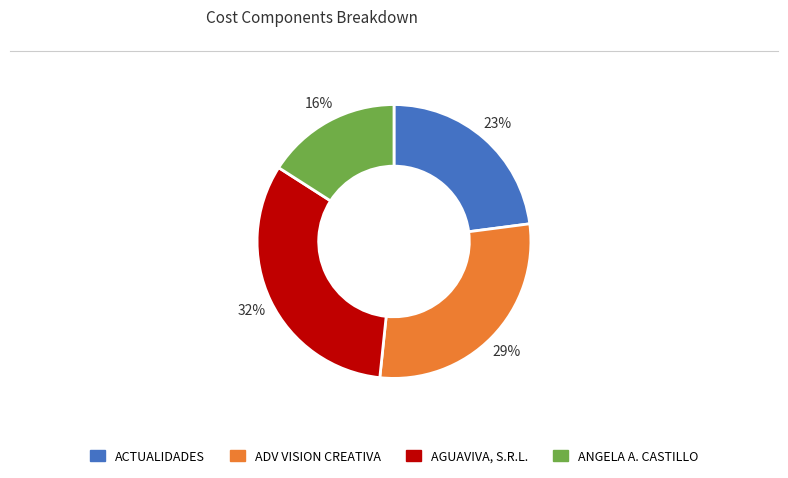

To the nearest percent, what is the difference between the largest and smallest slice percentages?

16%